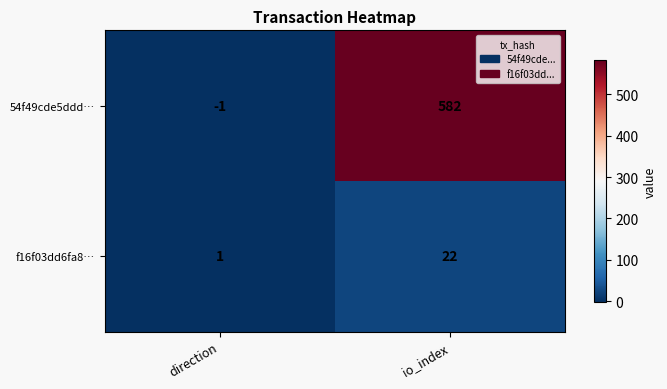

Which label corresponds to the smallest value in the chart?

direction